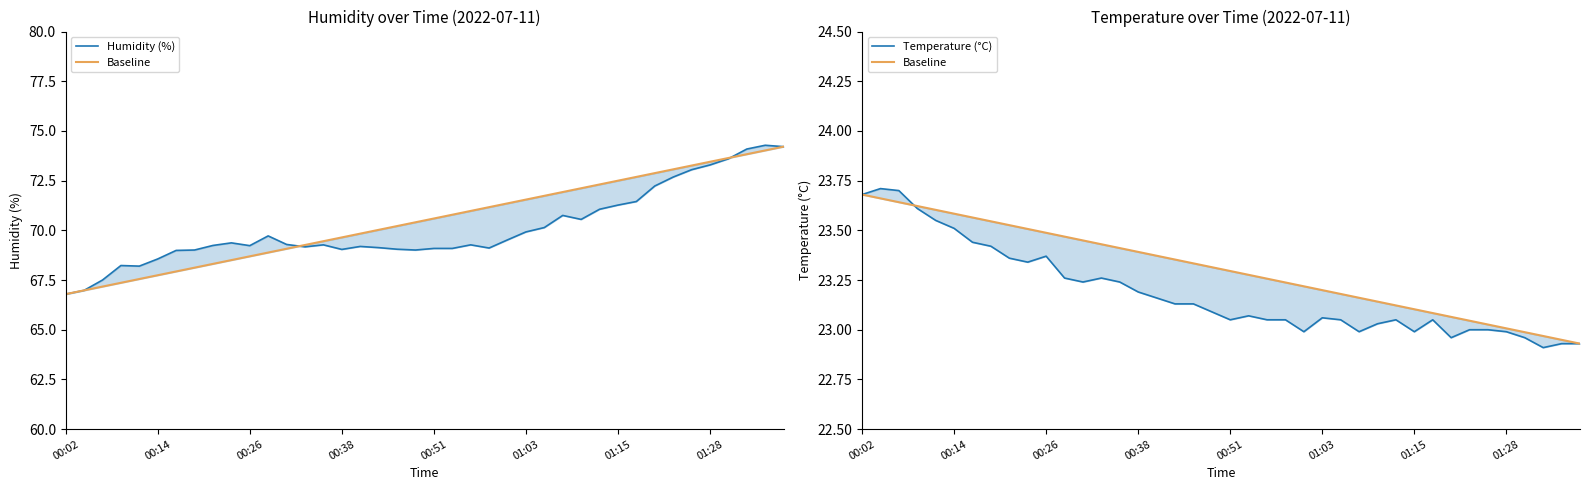

How many times do Baseline and Temperature (°C) cross each other?

1